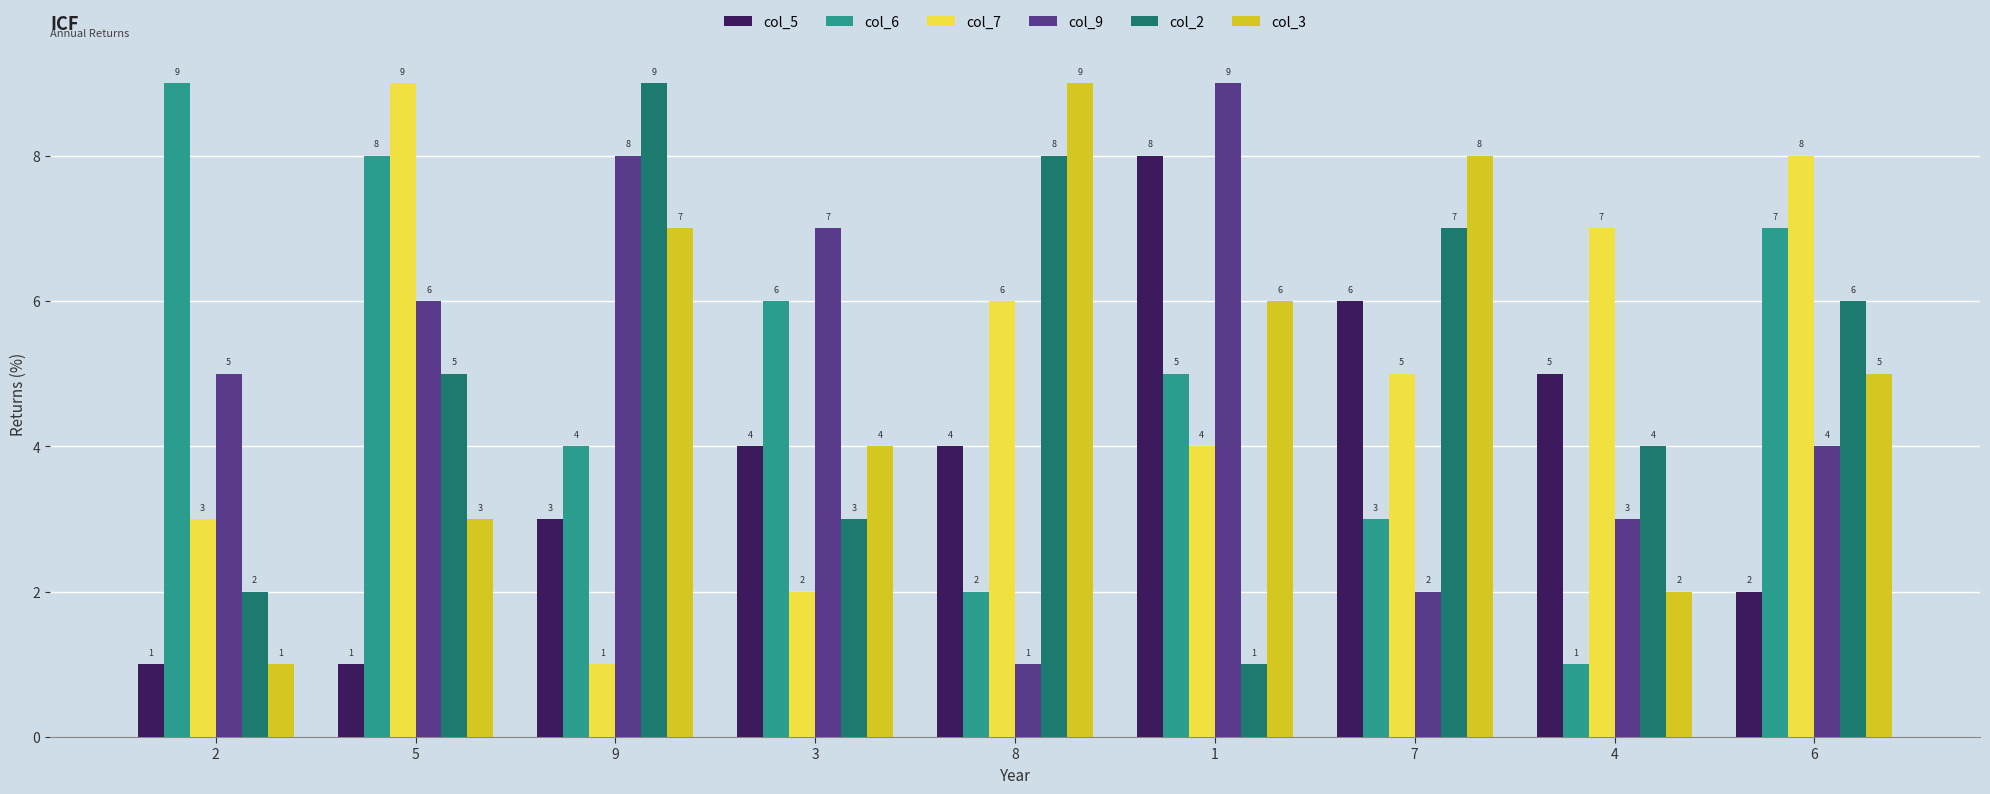

How many series are shown in this chart?

6